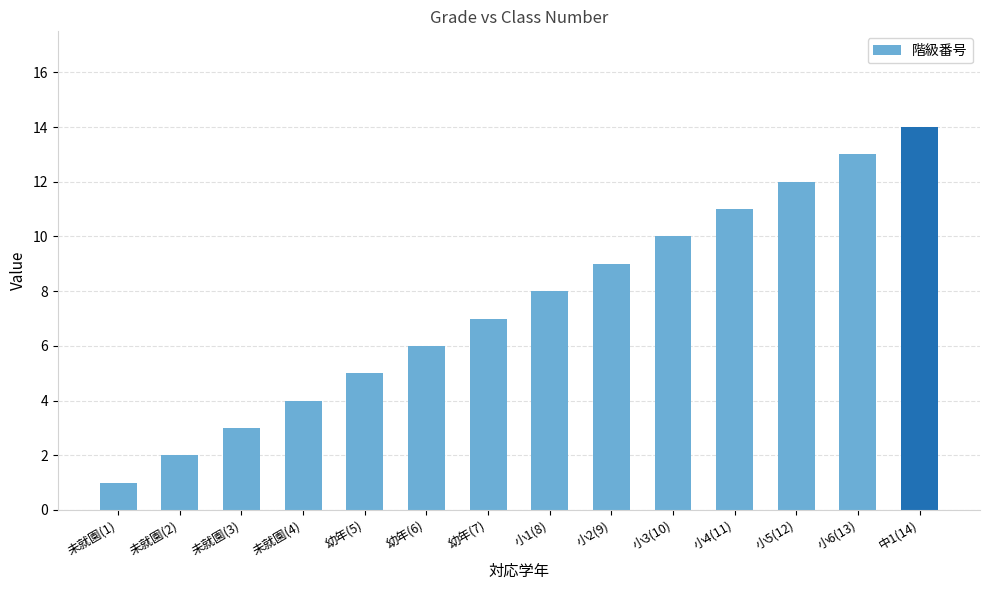

Where is the data nearest to the value 7?

幼年(7)